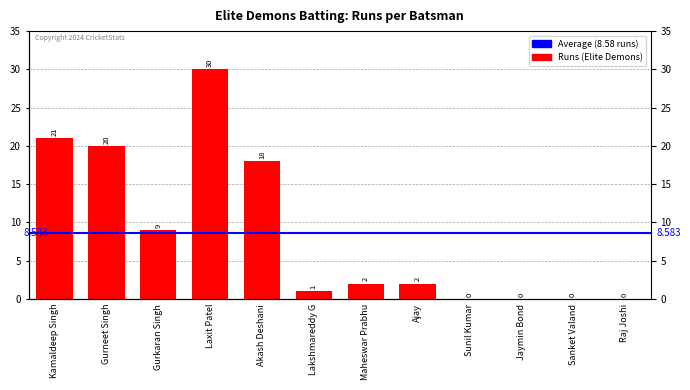

Rank the categories by value from highest to lowest.

Laxit Patel, Kamaldeep Singh, Gurneet Singh, Akash Deshani, Gurkaran Singh, Maheswar Prabhu, Ajay, Lakshmareddy G, Sunil Kumar, Jaymin Bond, Sanket Valand, Raj Joshi